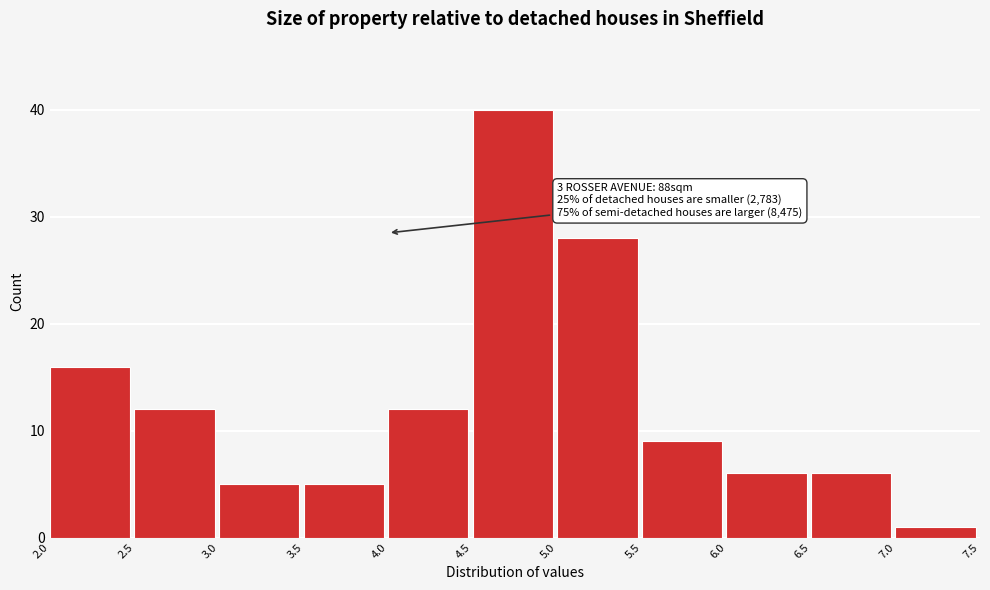

Which range on the x-axis has the tallest bar?

4.5 to 5.0